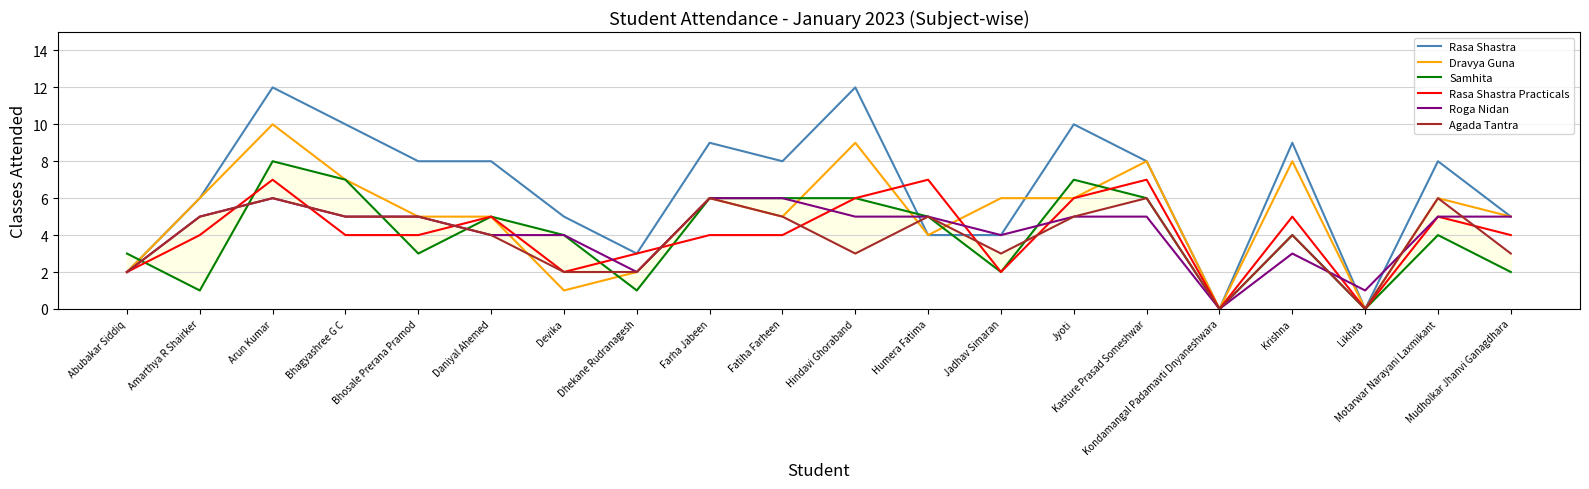

Reading left to right, what are all the values shown in this chart?

Rasa Shastra: 2	6	12	10	8	8	5	3	9	8	12	4	4	10	8	0	9	0	8	5
Dravya Guna: 2	6	10	7	5	5	1	2	6	5	9	4	6	6	8	0	8	0	6	5
Samhita: 3	1	8	7	3	5	4	1	6	6	6	5	2	7	6	0	4	0	4	2
Rasa Shastra Practicals: 2	4	7	4	4	5	2	3	4	4	6	7	2	6	7	0	5	0	5	4
Roga Nidan: 2	5	6	5	5	4	4	2	6	6	5	5	4	5	5	0	3	1	5	5
Agada Tantra: 2	5	6	5	5	4	2	2	6	5	3	5	3	5	6	0	4	0	6	3